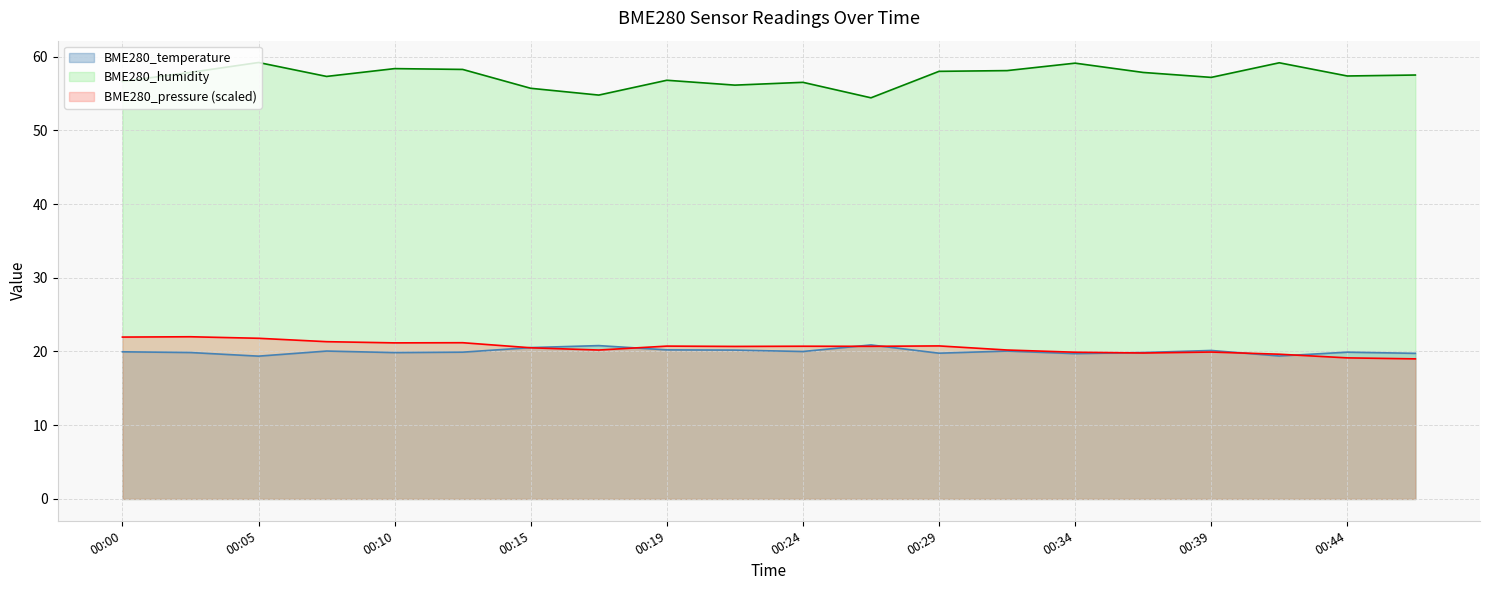

At which label does BME280_humidity first exceed 57?

00:02